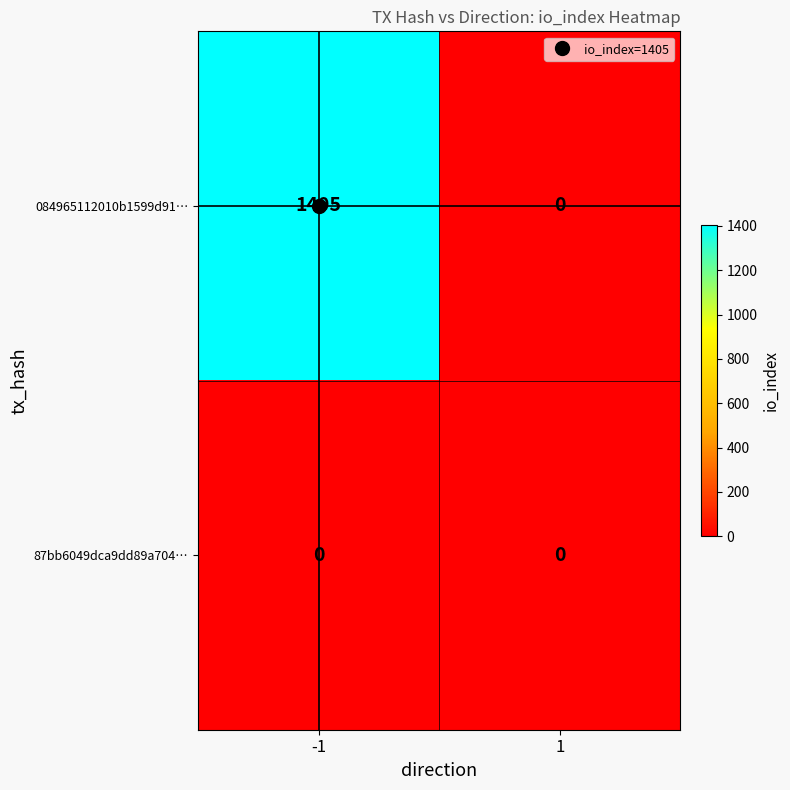

What is the difference between the maximum and minimum values in the 084965112010b1599d91… series?

1405